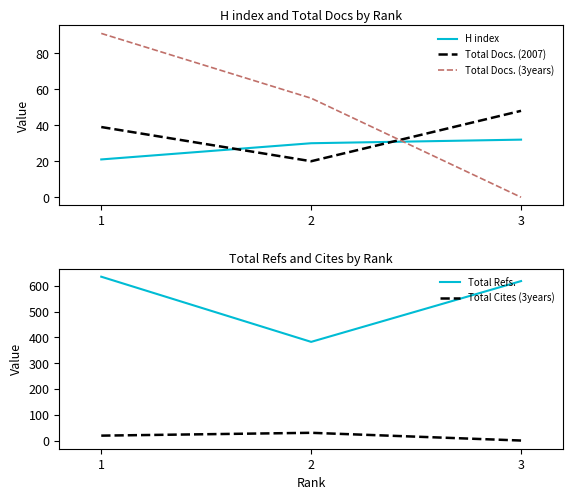

Which series has the widest spread of values?

Total Refs.